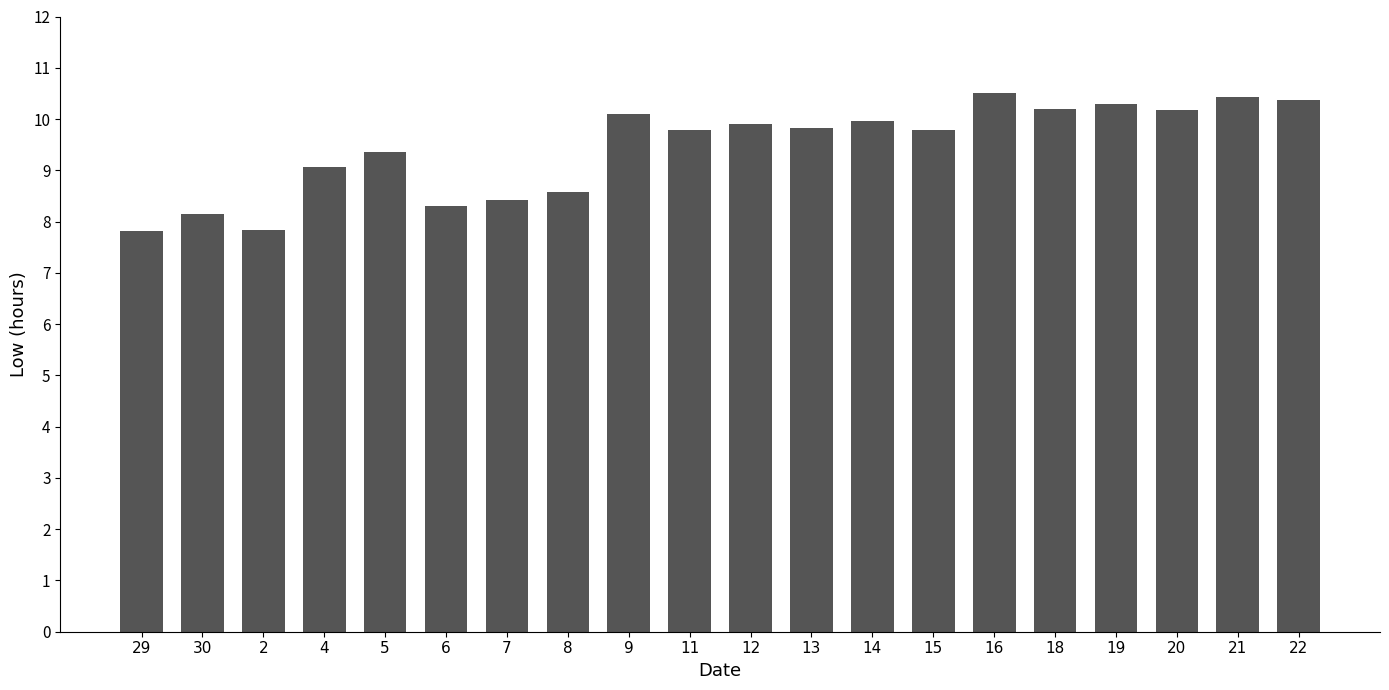

The chart shows a value of 10.1 at 9. True or false?

True